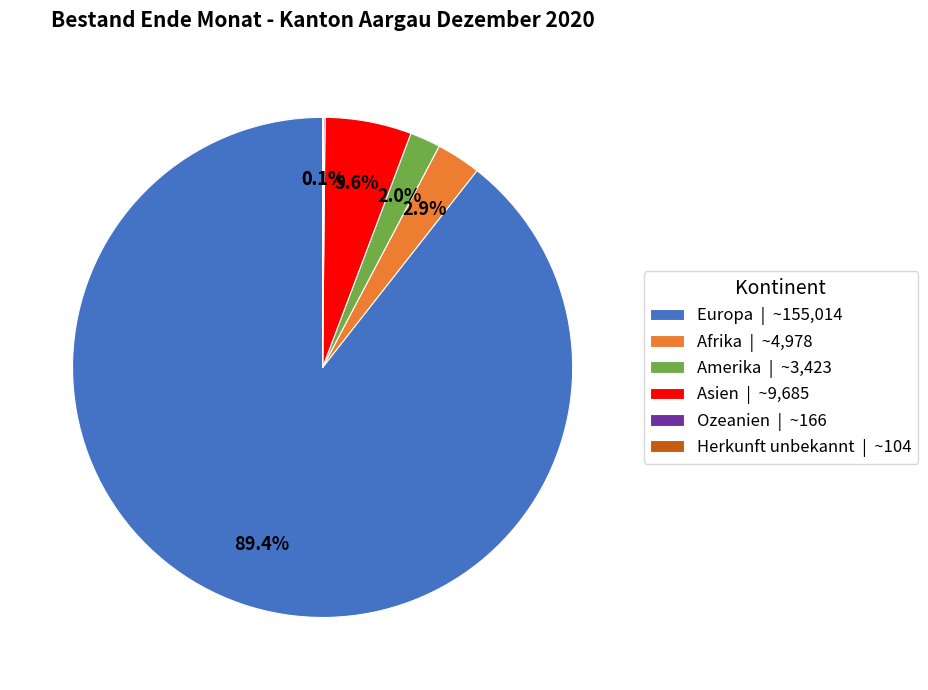

What is the ratio of the value at Asien | ~9,685 to the value at Afrika | ~4,978?

1.9